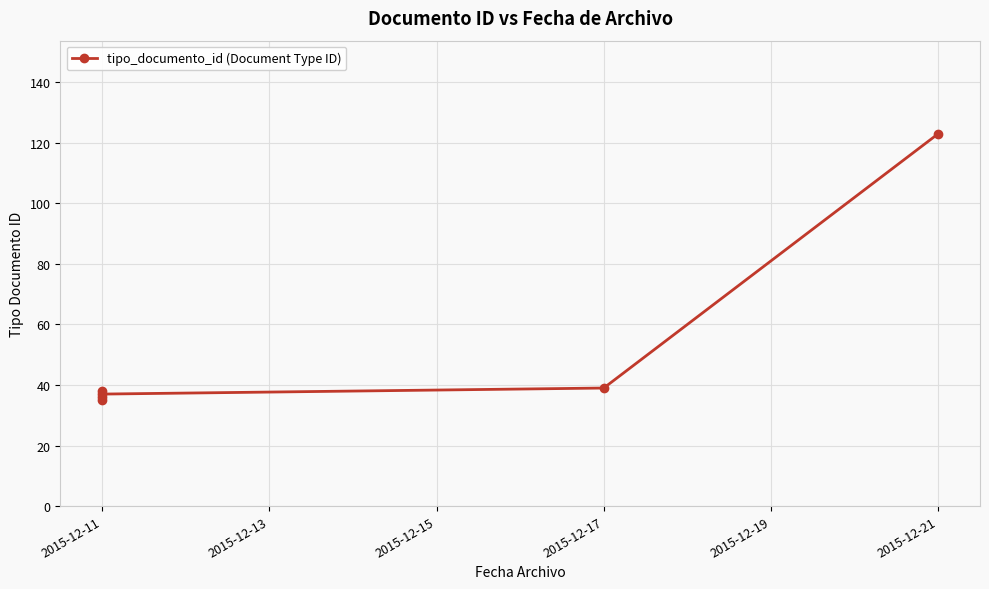

What is the average value?

51